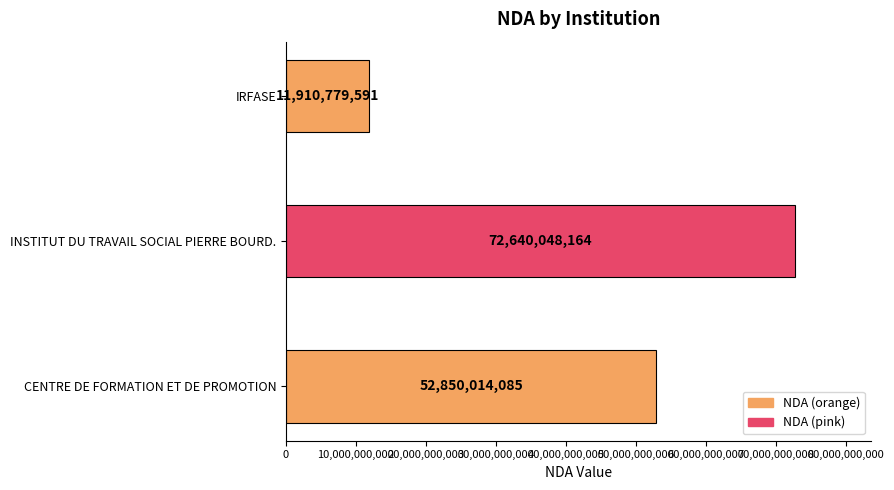

Which has a higher value, INSTITUT DU TRAVAIL SOCIAL PIERRE BOURD. or CENTRE DE FORMATION ET DE PROMOTION?

INSTITUT DU TRAVAIL SOCIAL PIERRE BOURD.